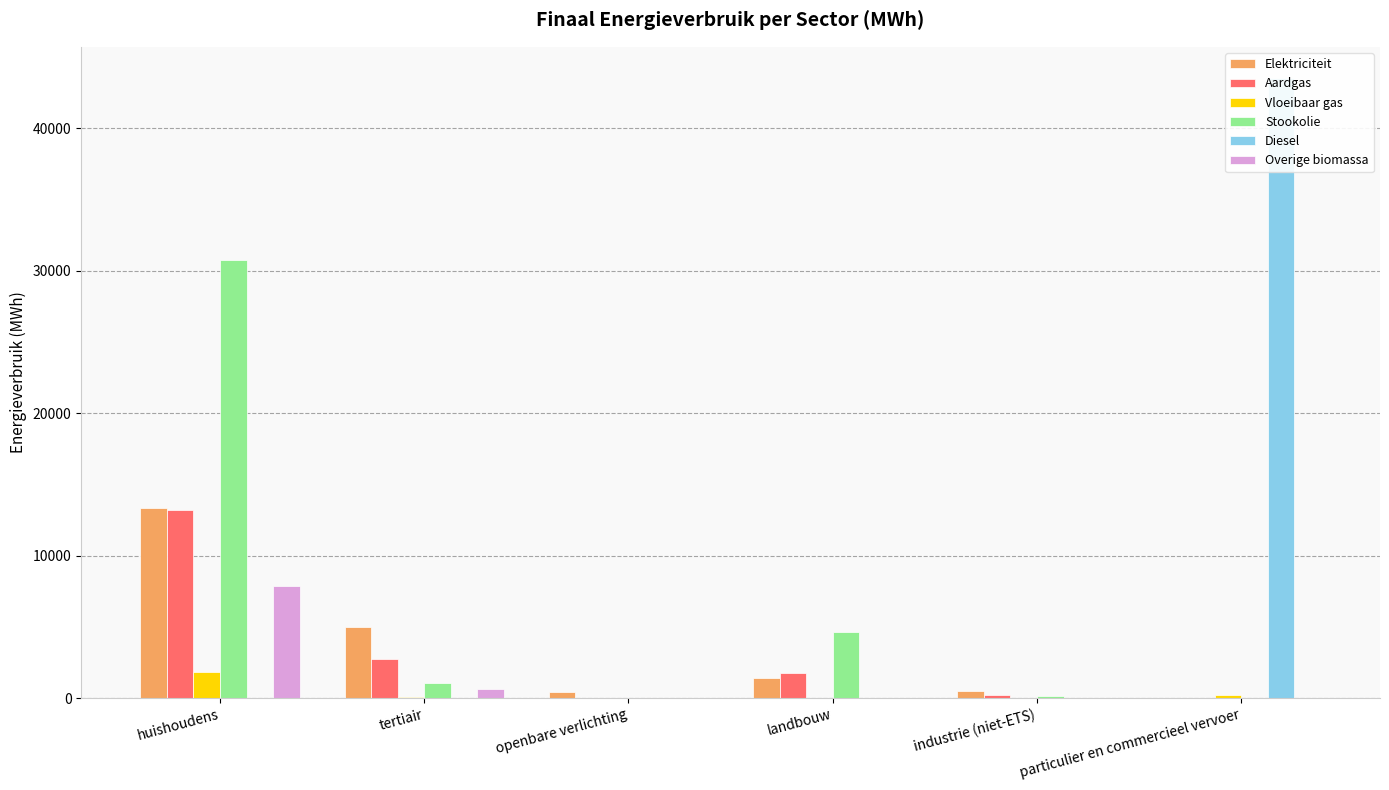

Which series has the widest spread of values?

Diesel